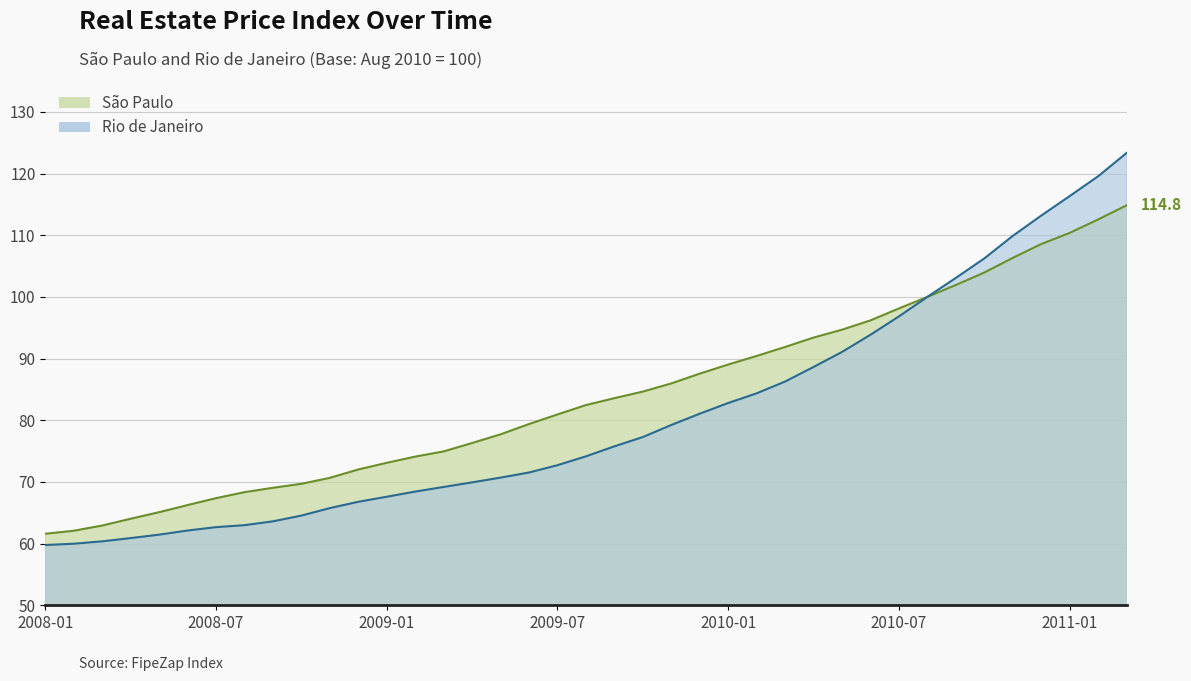

The Rio de Janeiro series shows 47.1 at 2009-09. True or false?

False